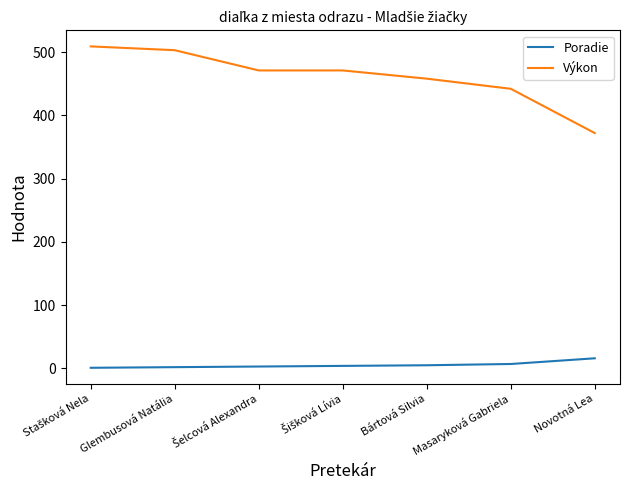

True or false: Výkon and Poradie intersect in this chart.

False